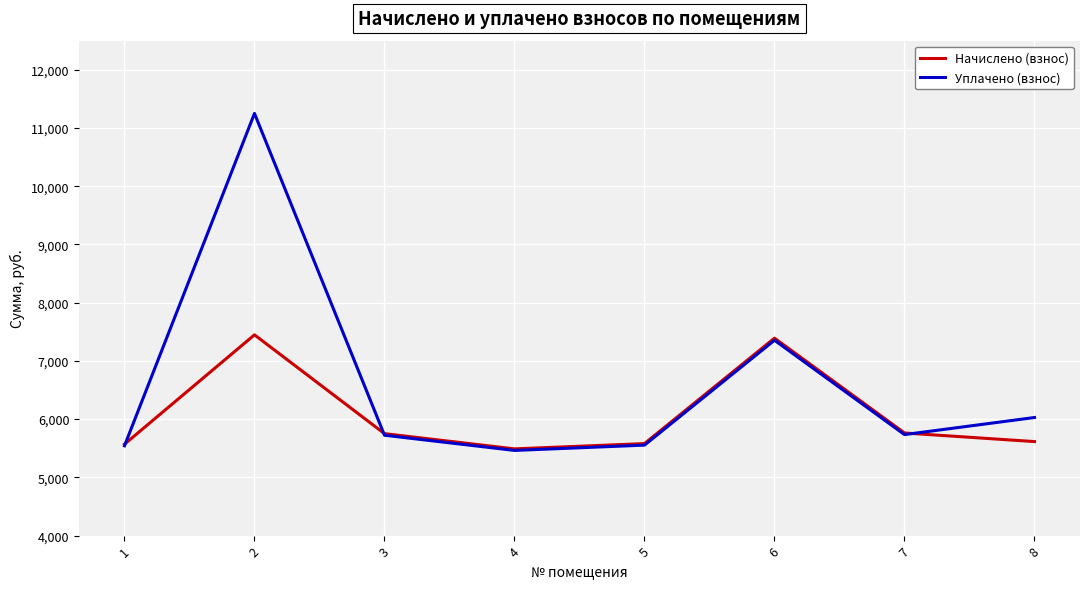

What is the approximate value of Уплачено (взнос) at 8?

6027.9